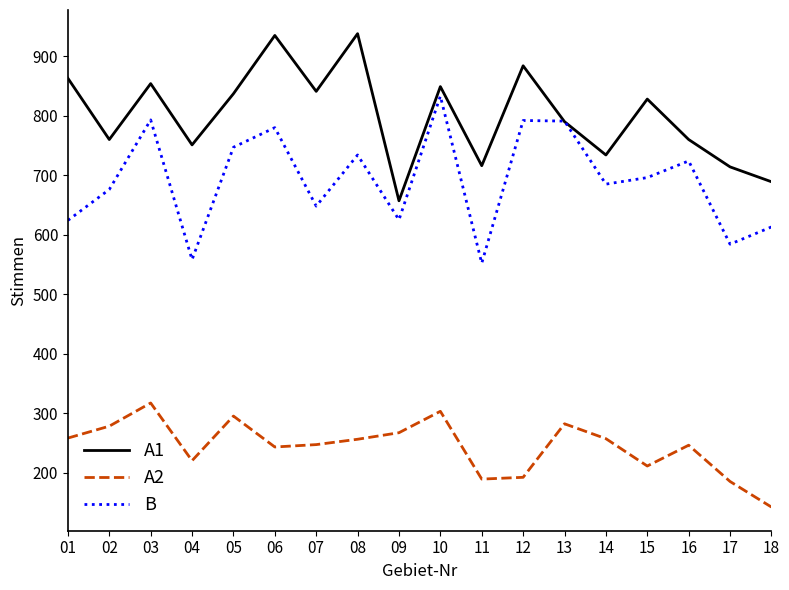

Between 01 and 09, which series saw the biggest shift?

A1